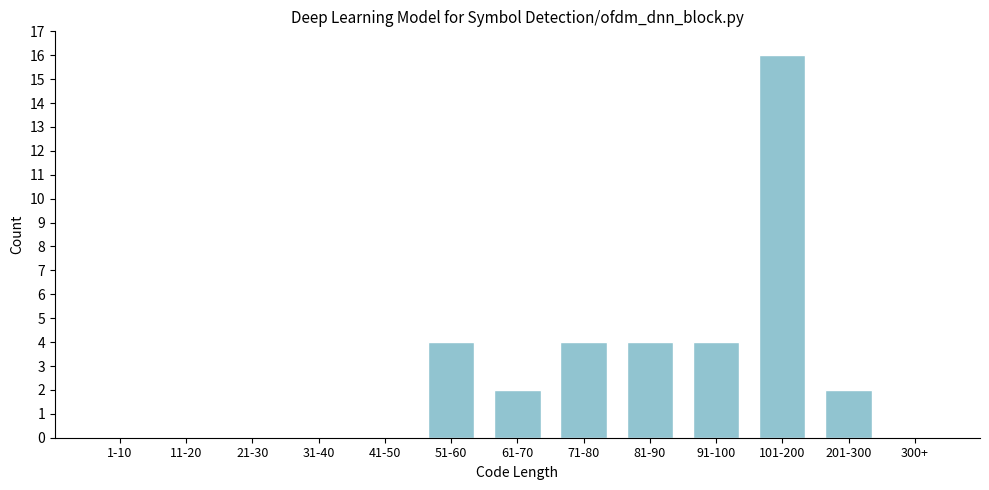

Reading left to right, extract all data points from this chart.

1-10=0	11-20=0	21-30=0	31-40=0	41-50=0	51-60=4	61-70=2	71-80=4	81-90=4	91-100=4	101-200=16	201-300=2	300+=0